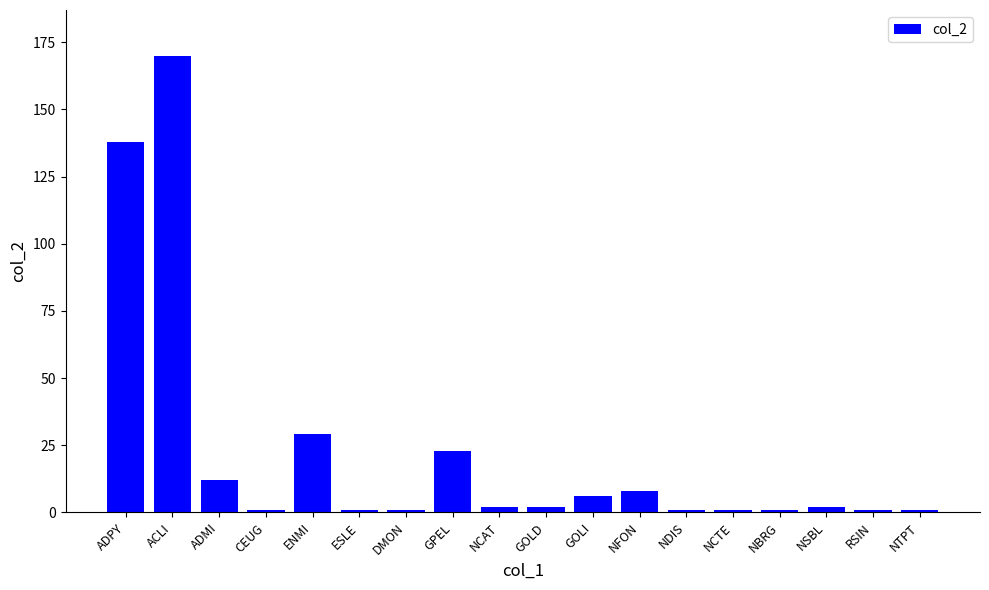

Approximately how many times larger is the value at NFON compared to NBRG?

8.0